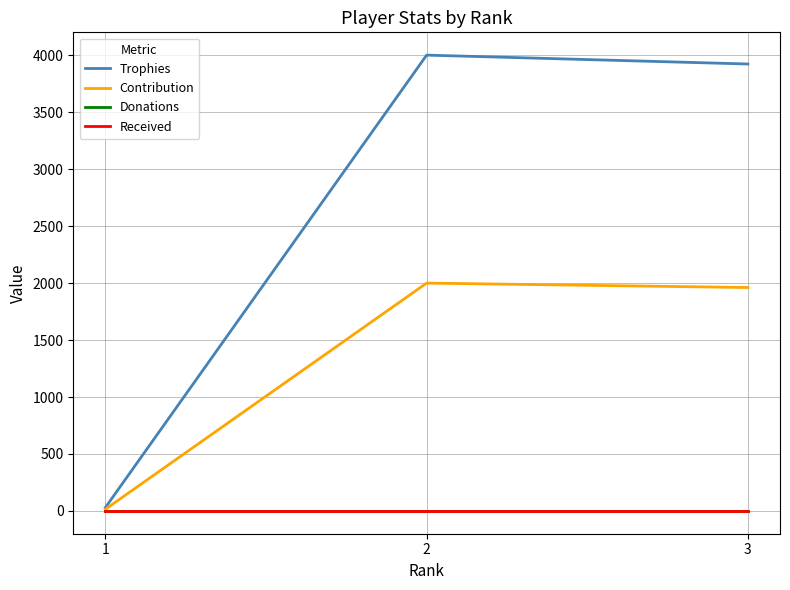

The Contribution series shows 2000 at 2. True or false?

True